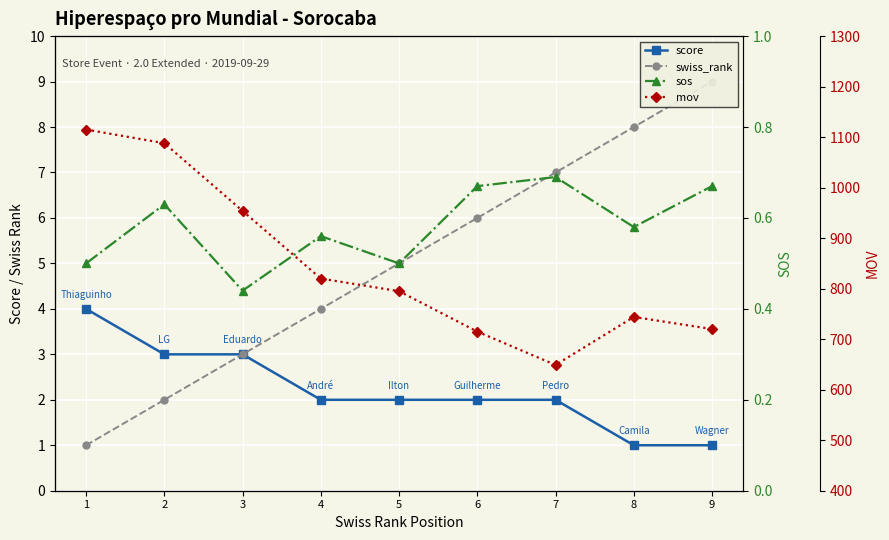

What is the sum of the mov values at 1 and 8?

1859.0